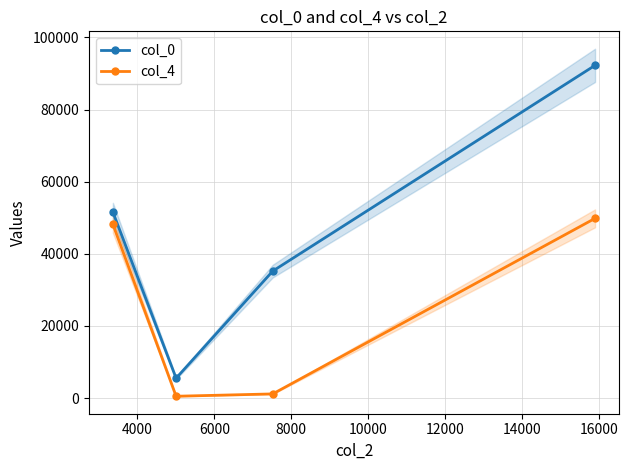

True or false: col_4 and col_0 intersect in this chart.

False